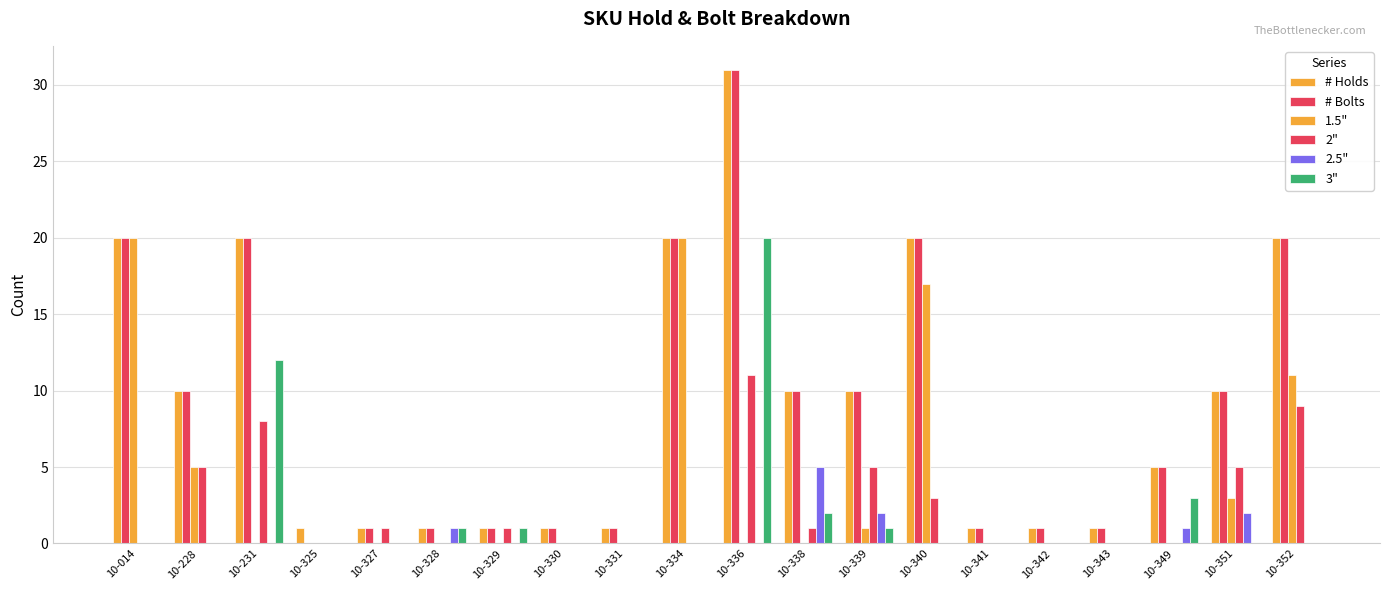

Count the number of data series in this chart.

6